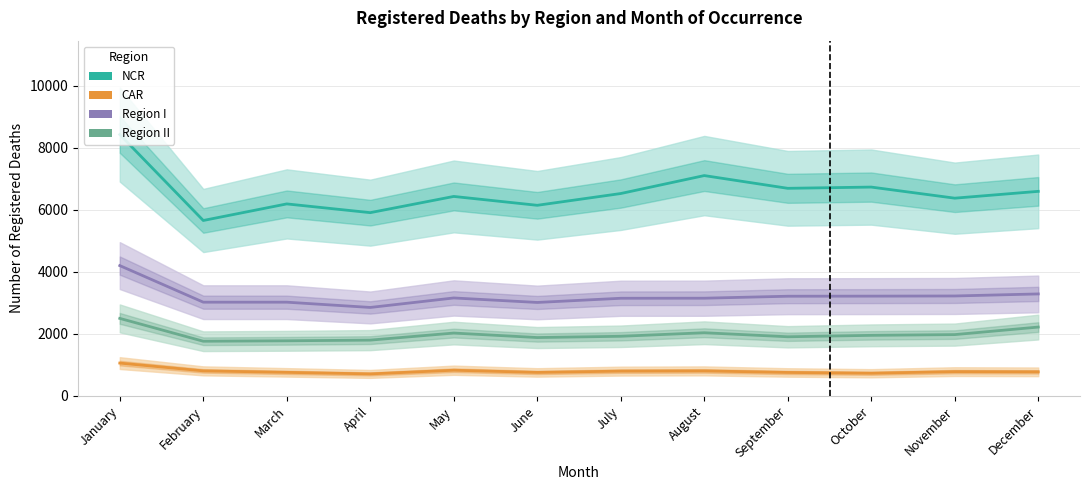

Reading left to right, list all the values displayed in this chart.

NCR: 8432	5659	6194	5912	6435	6149	6529	7108	6697	6737	6379	6599
CAR: 1059	808	760	710	829	758	800	807	757	732	784	777
Region I: 4204	3024	3024	2854	3160	3015	3150	3152	3216	3219	3224	3290
Region II: 2501	1764	1778	1800	2028	1883	1924	2038	1908	1954	1978	2221